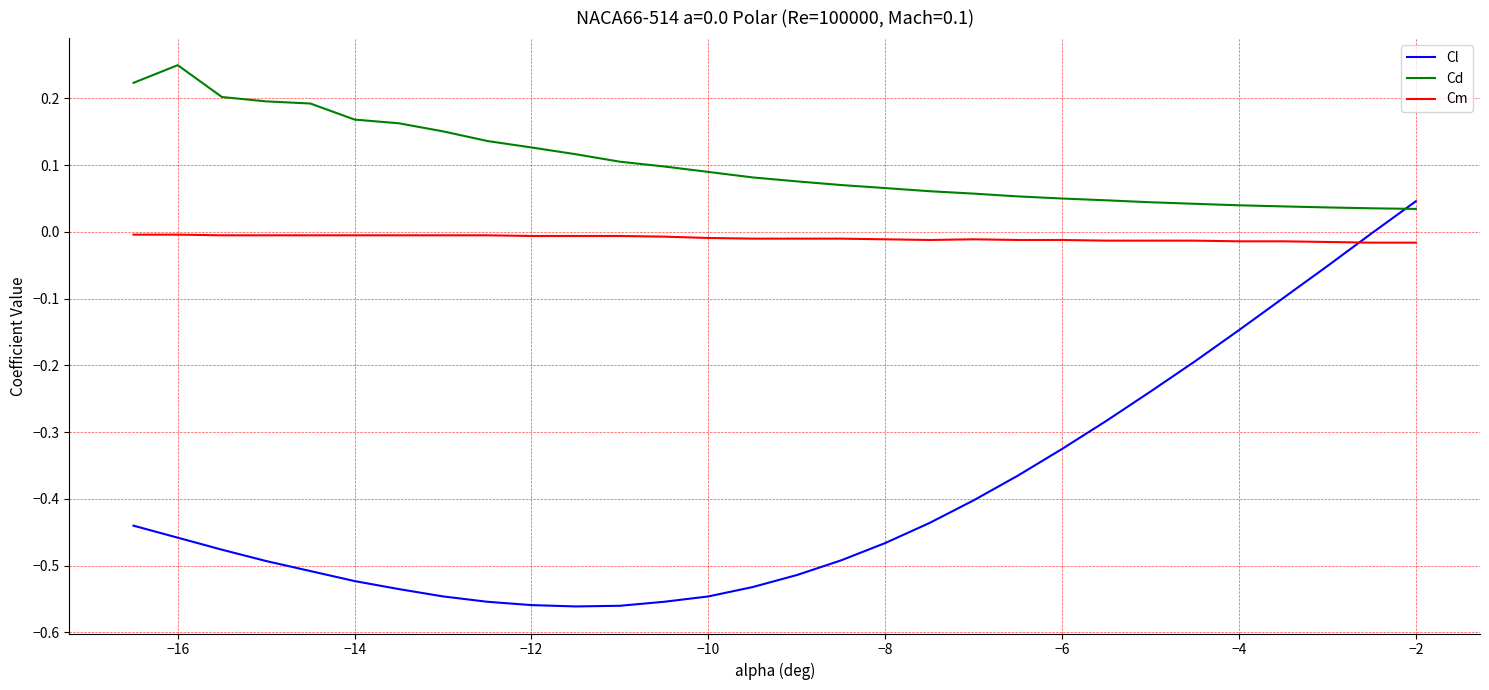

List the series in order of their peak value, lowest first.

Cm, Cl, Cd